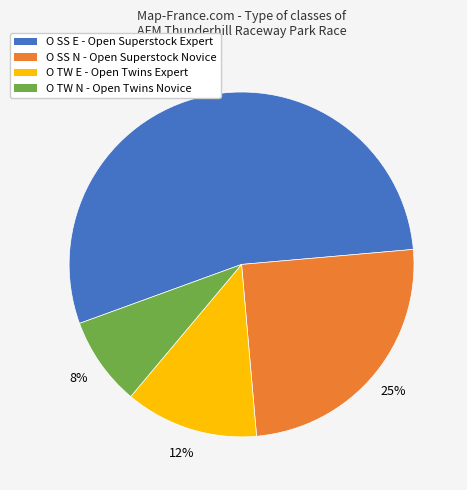

Which category accounts for the majority?

O SS E